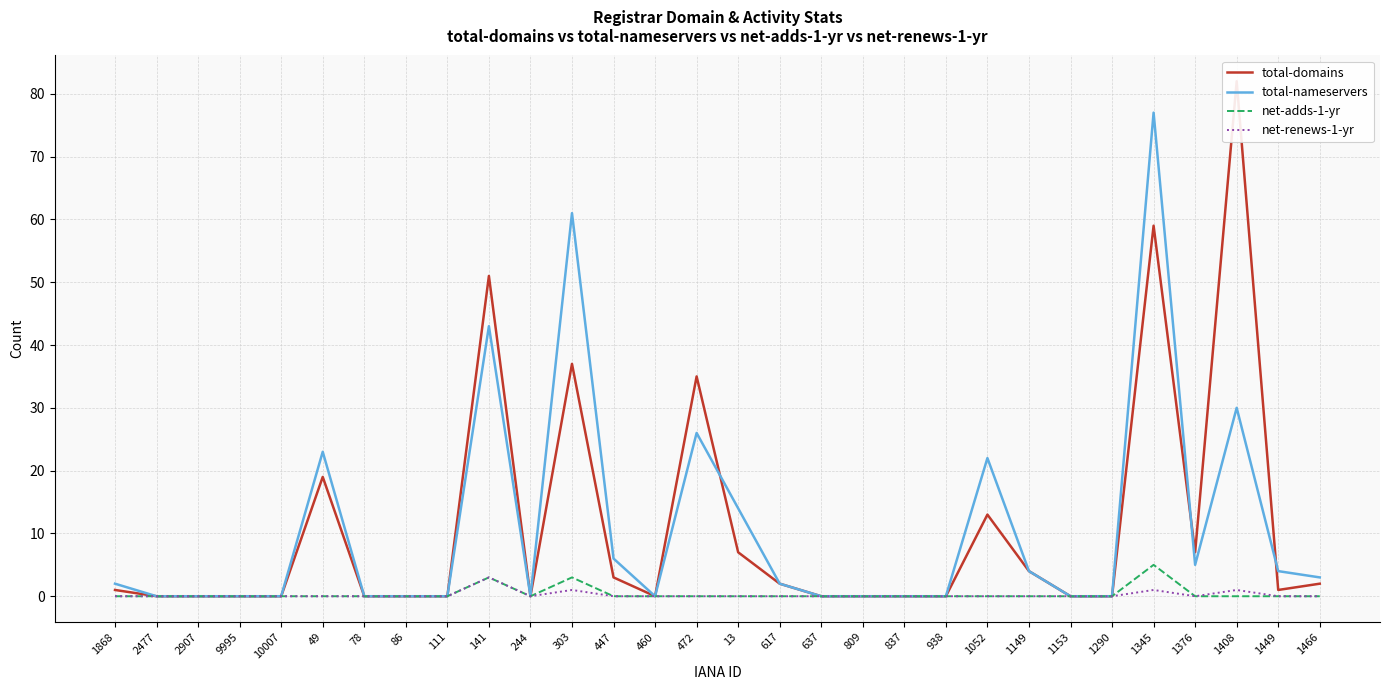

What is the sum of all total-nameservers values?

322